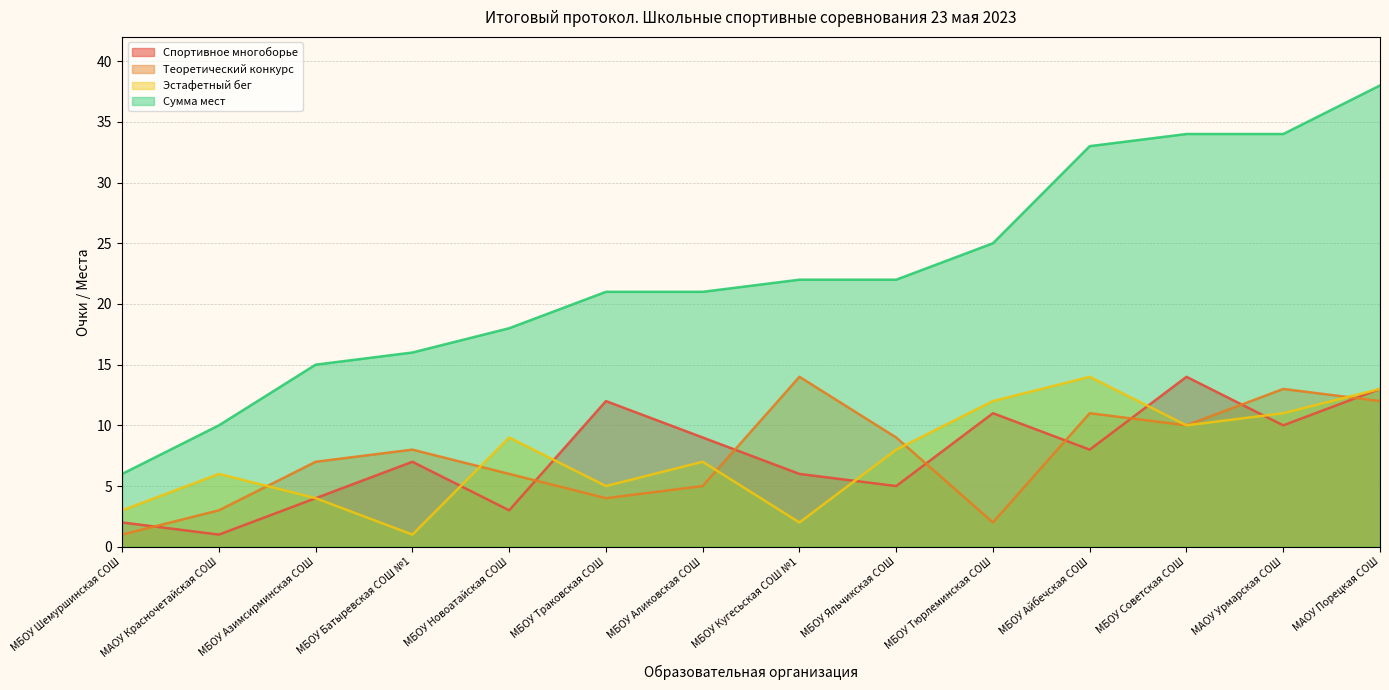

Reading right to left, what are all the values shown in this chart?

Спортивное многоборье: 13	10	14	8	11	5	6	9	12	3	7	4	1	2
Теоретический конкурс: 12	13	10	11	2	9	14	5	4	6	8	7	3	1
Эстафетный бег: 13	11	10	14	12	8	2	7	5	9	1	4	6	3
Сумма мест: 38	34	34	33	25	22	22	21	21	18	16	15	10	6